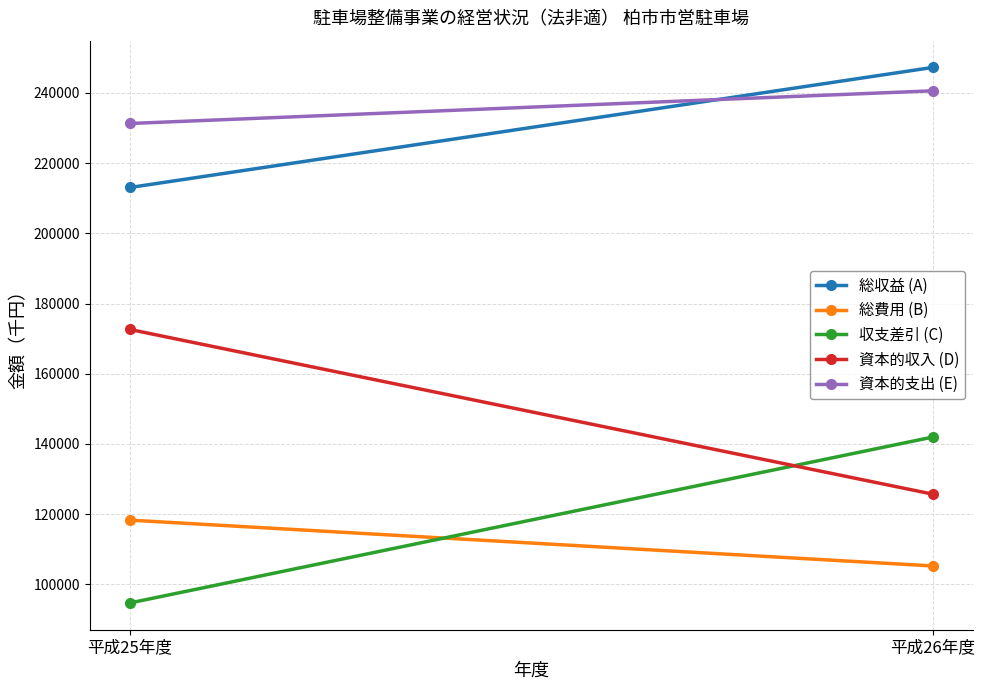

Rank the series by their maximum value, from lowest to highest.

総費用 (B), 収支差引 (C), 資本的収入 (D), 資本的支出 (E), 総収益 (A)